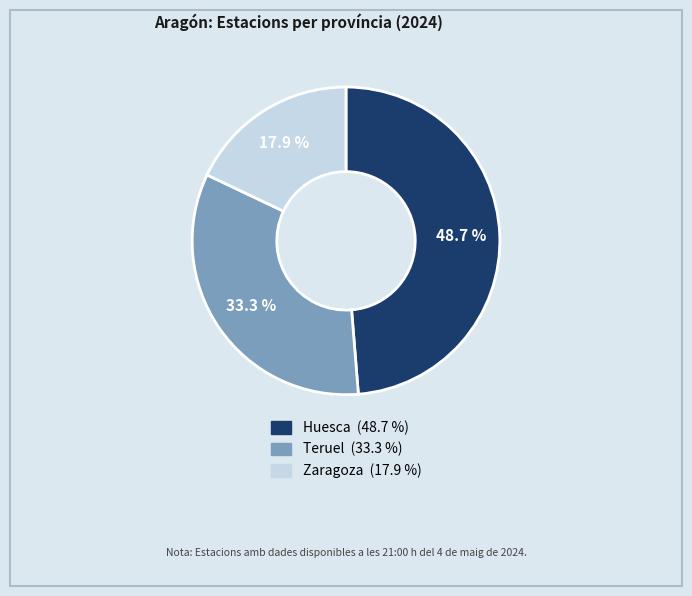

Do Huesca and Teruel together represent more than half of the pie?

Yes